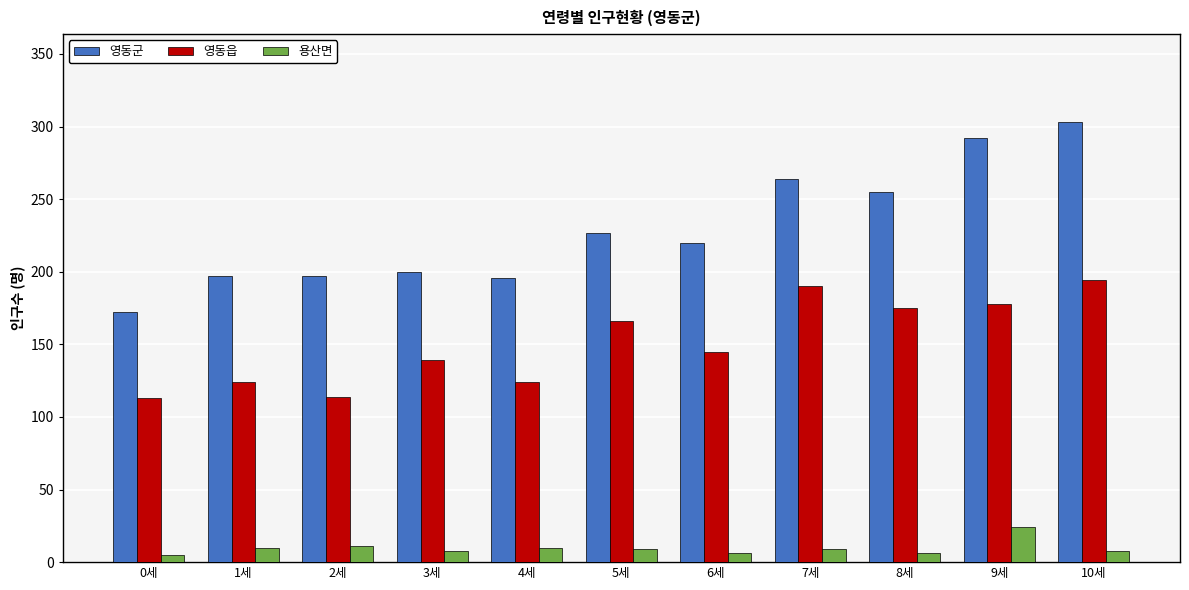

What is the minimum value shown in the chart?

5